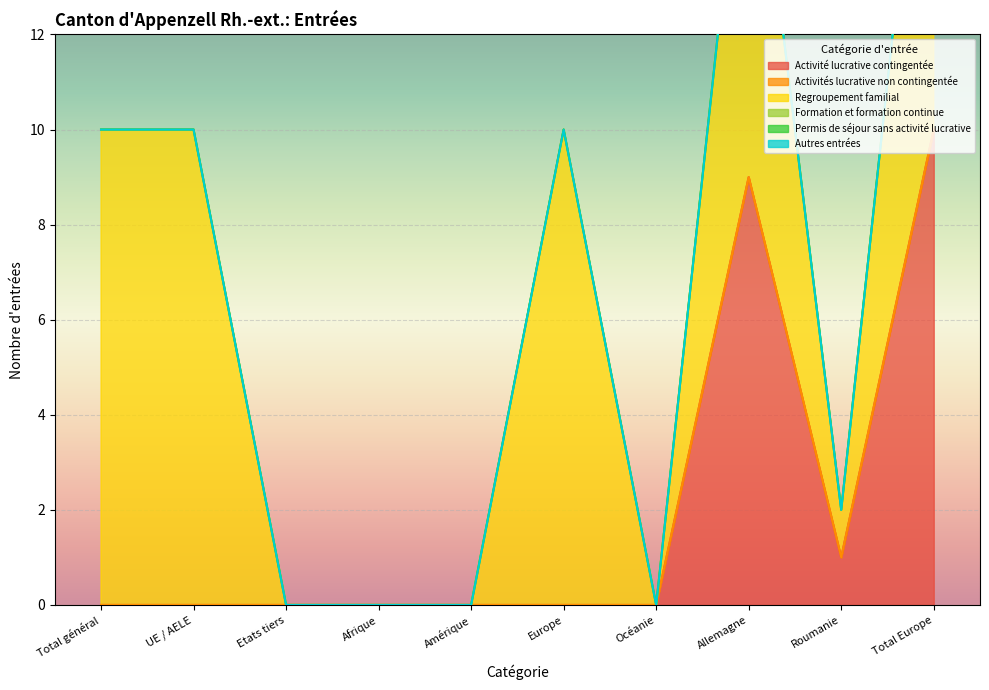

What is the sum of the Activité lucrative contingentée values at Total Europe and Europe?

10